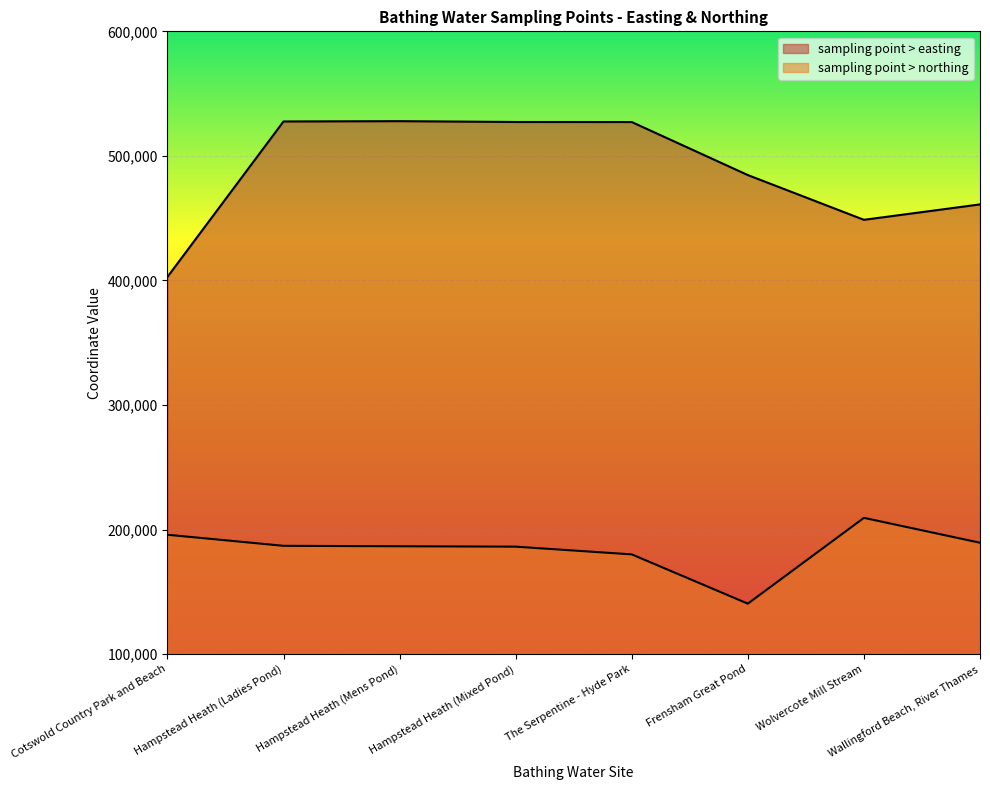

Reading right to left, transcribe all the data shown in this chart.

sampling point > easting: Wallingford Beach, River Thames=461024	Wolvercote Mill Stream=448665	Frensham Great Pond=484588	The Serpentine - Hyde Park=527170	Hampstead Heath (Mixed Pond)=527210	Hampstead Heath (Mens Pond)=527870	Hampstead Heath (Ladies Pond)=527620	Cotswold Country Park and Beach=402800
sampling point > northing: Wallingford Beach, River Thames=189389	Wolvercote Mill Stream=209362	Frensham Great Pond=140478	The Serpentine - Hyde Park=180030	Hampstead Heath (Mixed Pond)=186240	Hampstead Heath (Mens Pond)=186550	Hampstead Heath (Ladies Pond)=186920	Cotswold Country Park and Beach=195800